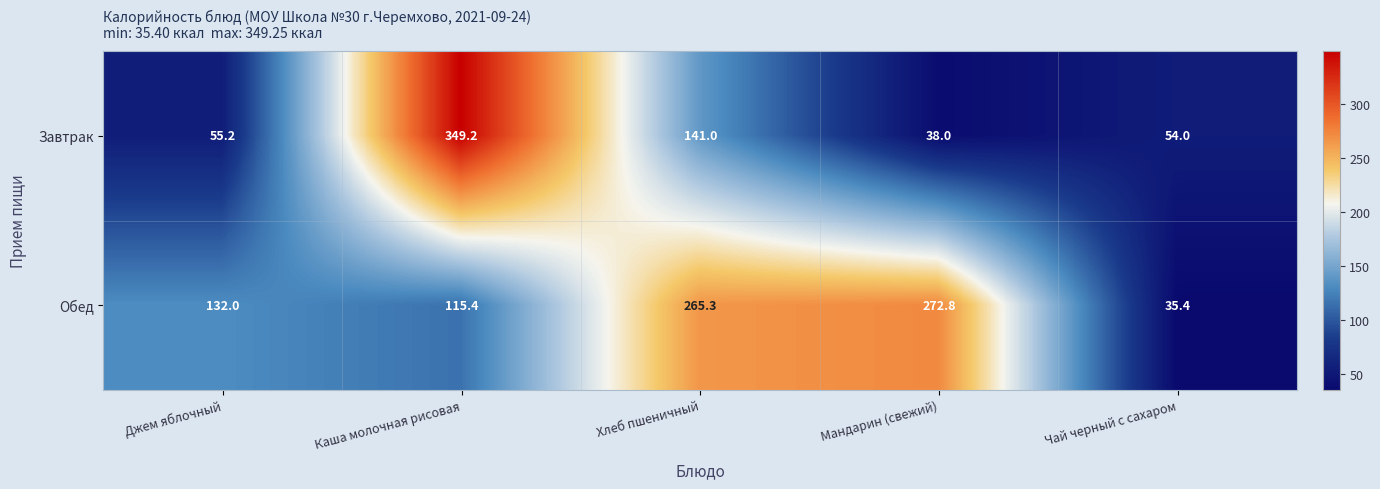

Is it true that Обед equals 132.0 at Джем яблочный?

True